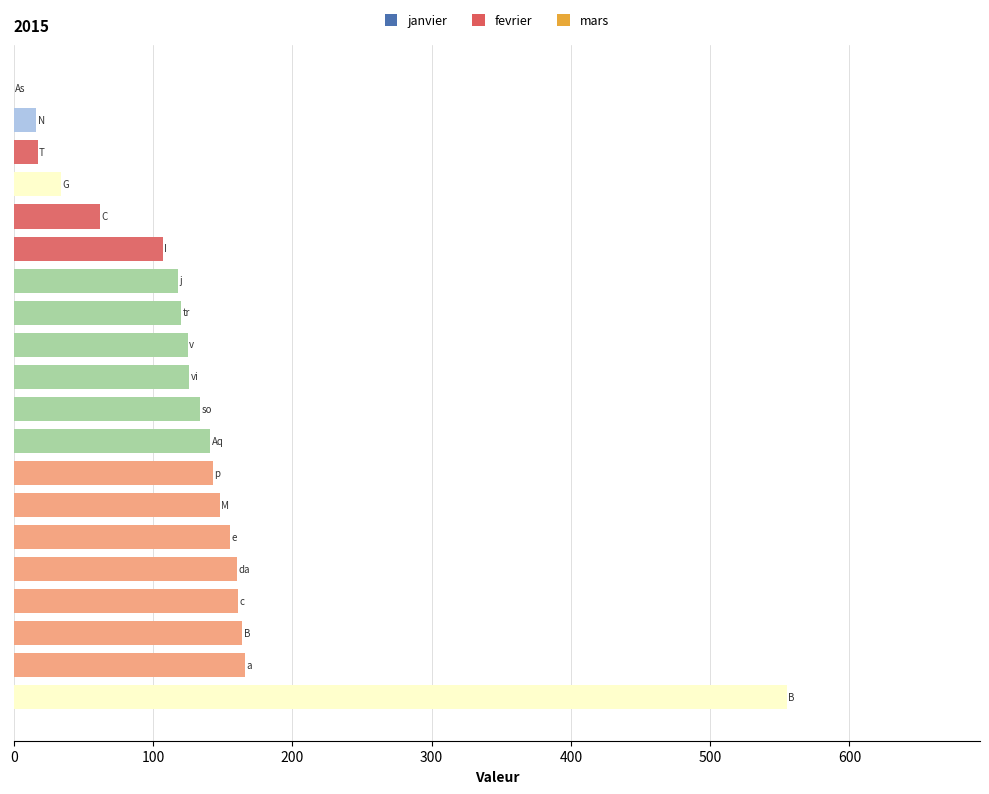

Count the number of data series in this chart.

1